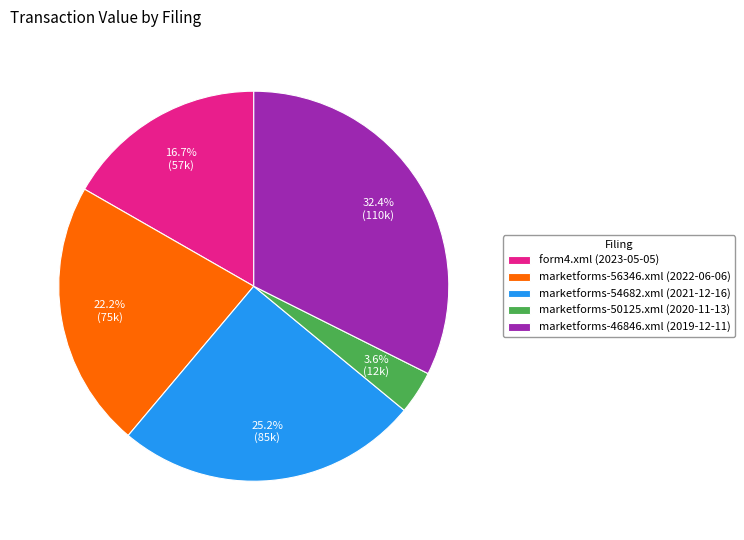

Is marketforms-54682.xml (2021-12-16) the majority of the pie?

No